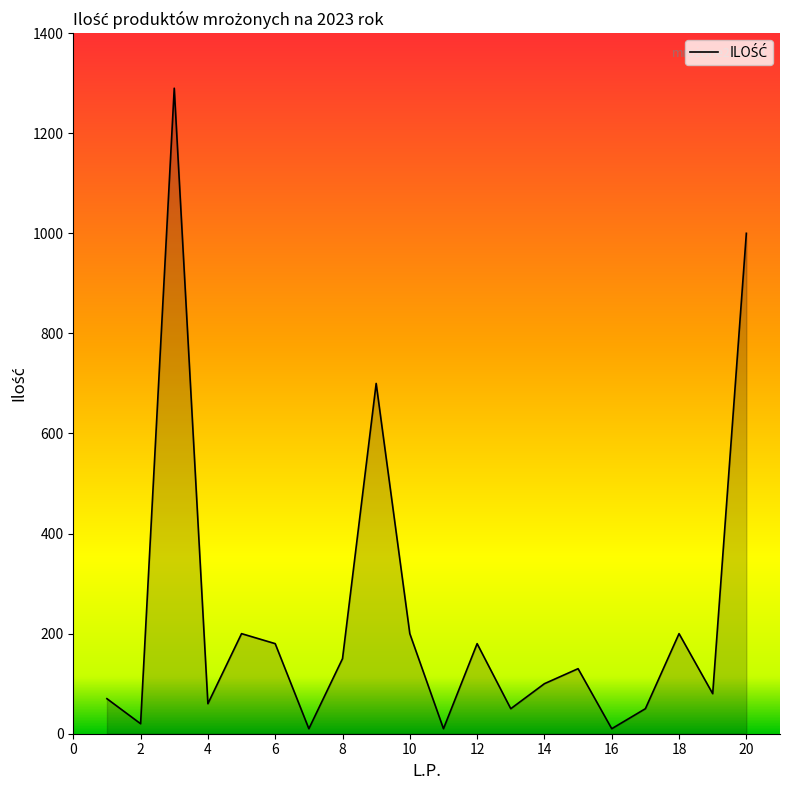

What is the greatest value displayed?

1290